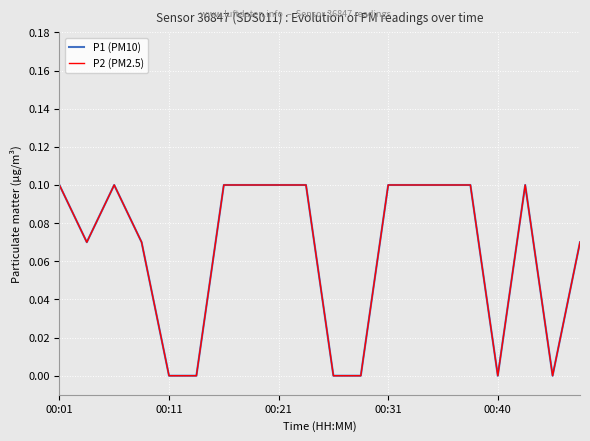

At which label does P1 (PM10) reach its peak?

00:01